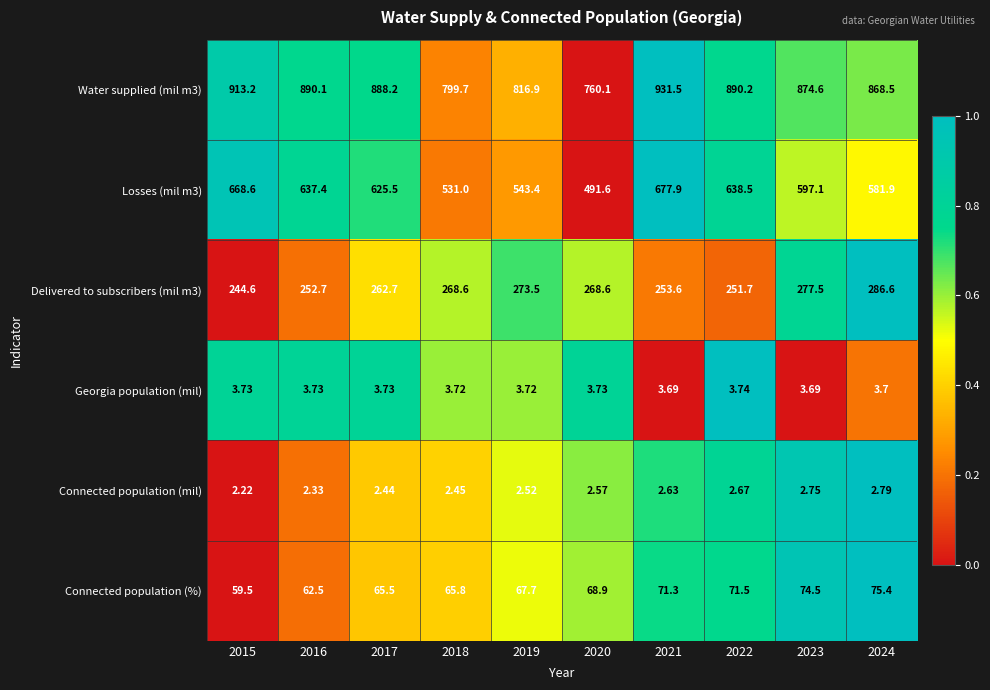

At which category does the chart reach its peak across all series?

2021